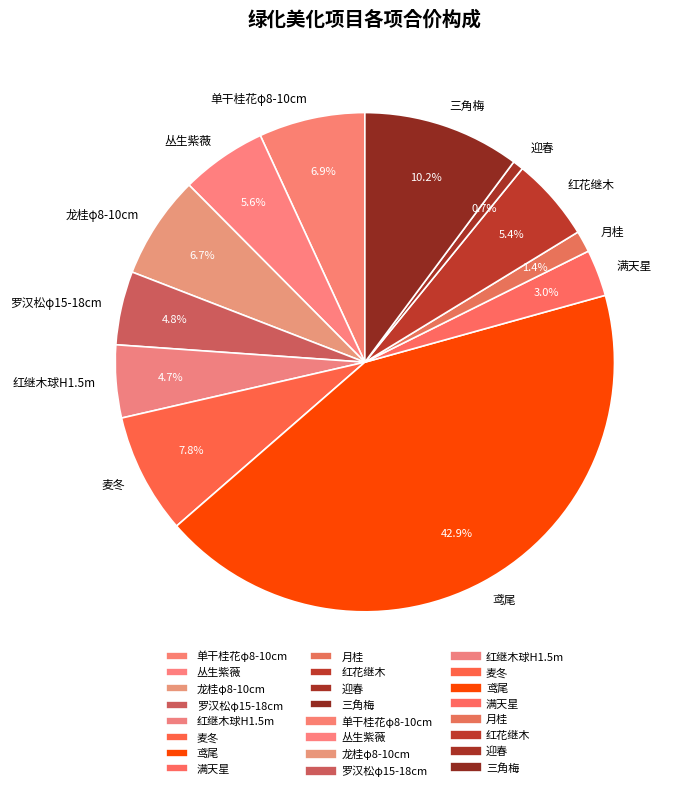

Combined, what portion of the pie is 月桂 and 三角梅?

11.6%